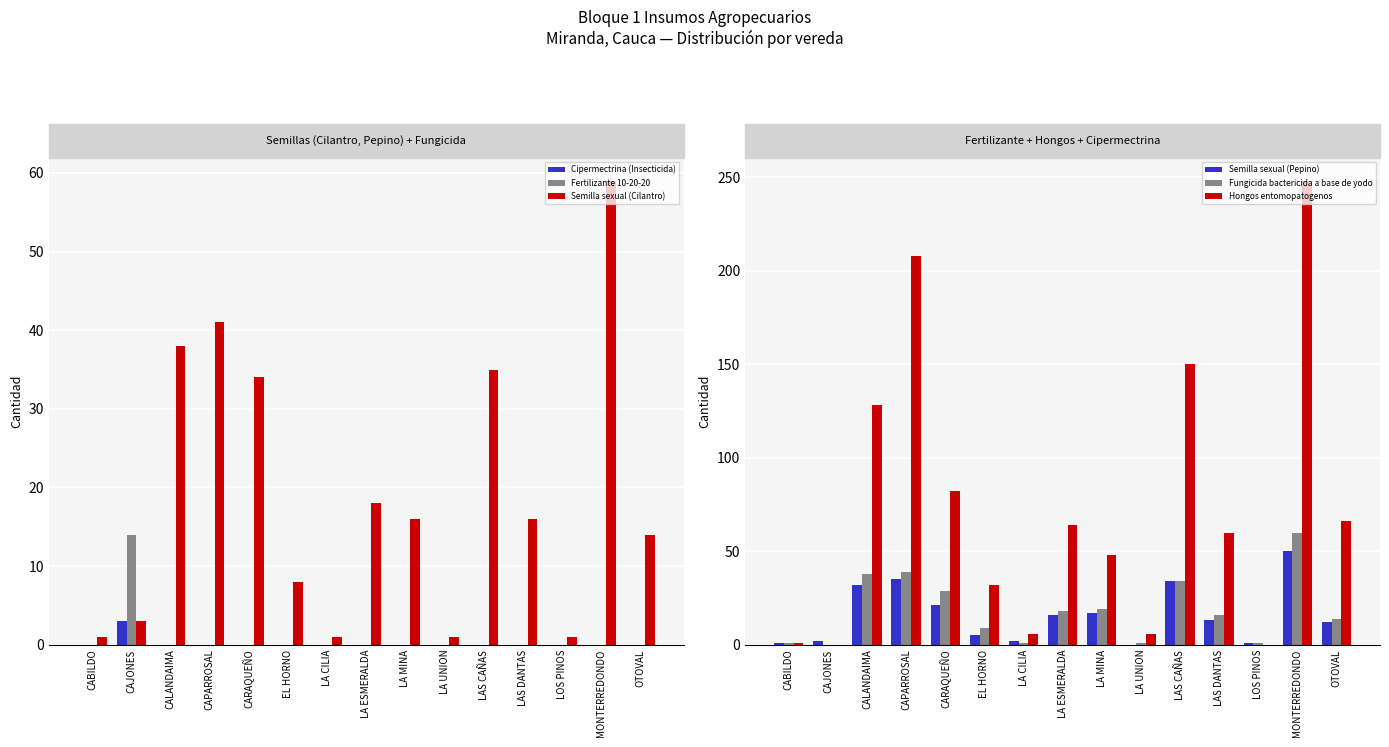

At which category is the sum across all series the highest?

MONTERREDONDO